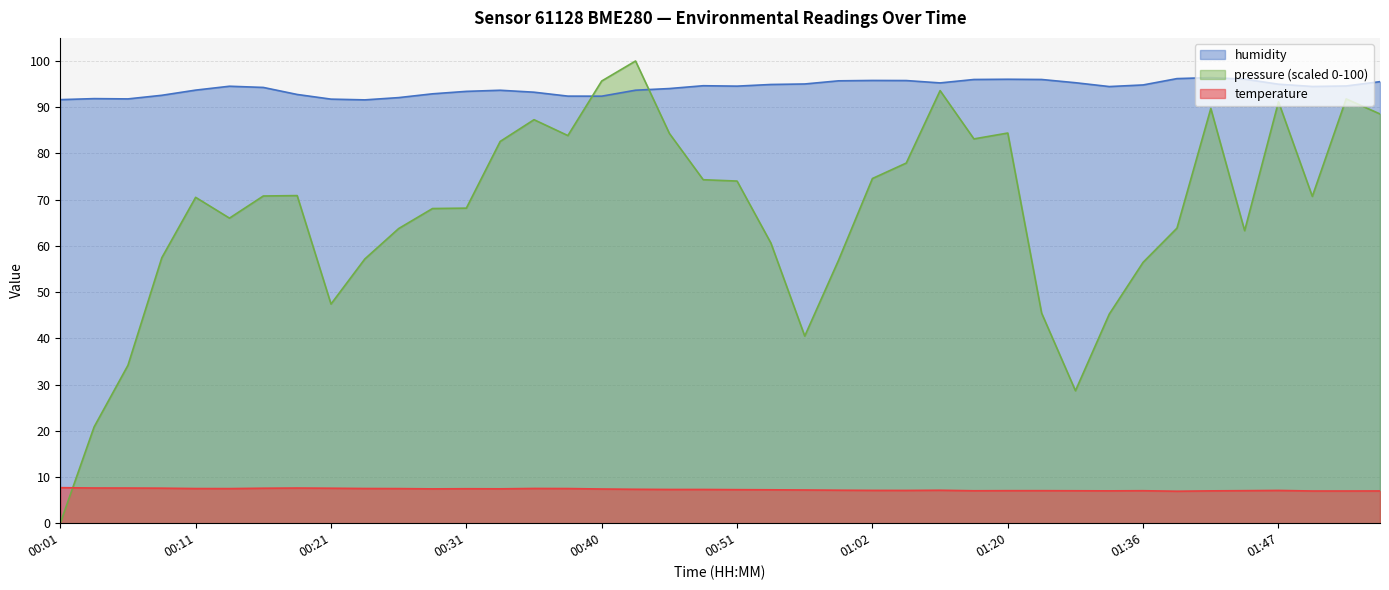

At which label does humidity first exceed 94?

00:13